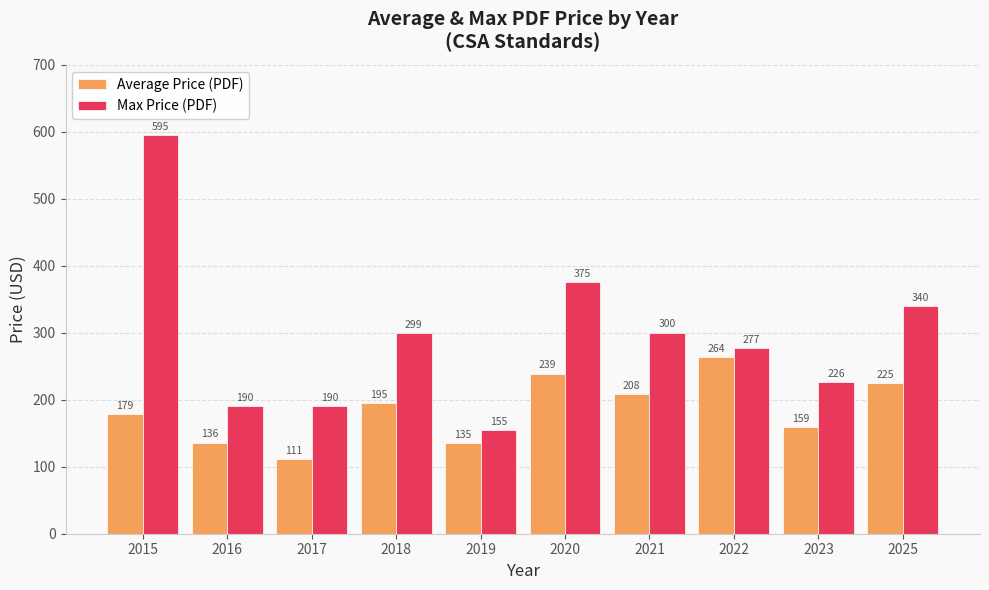

List the series in order of their peak value, lowest first.

Average Price (PDF), Max Price (PDF)